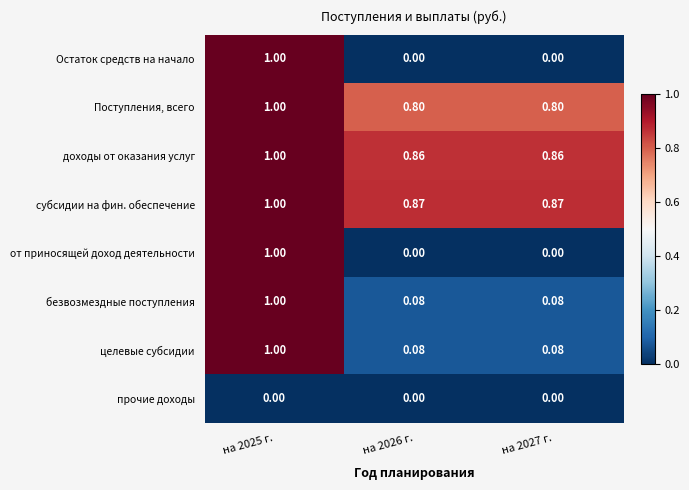

Is the value of субсидии на фин. обеспечение at на 2025 г. greater than the value of от приносящей доход деятельности at на 2026 г.?

Yes